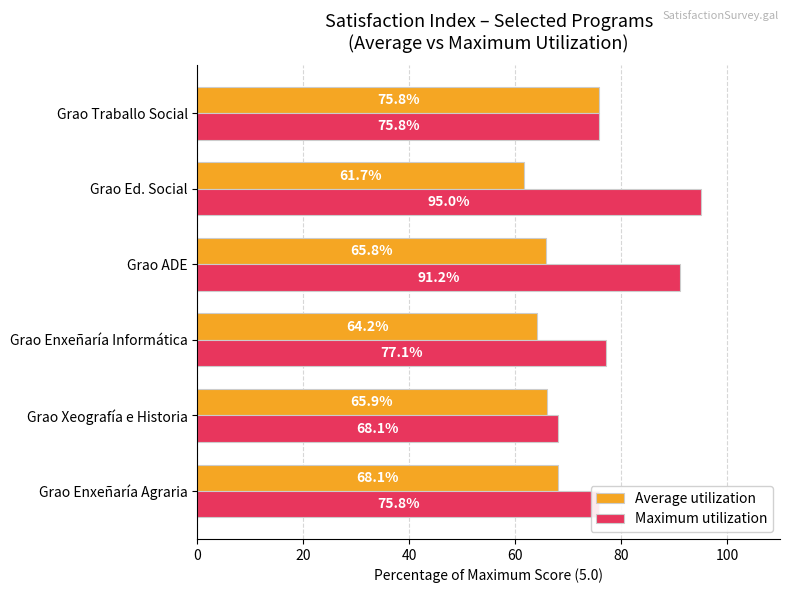

What is the difference between the second highest and minimum values in the Average utilization series?

6.4